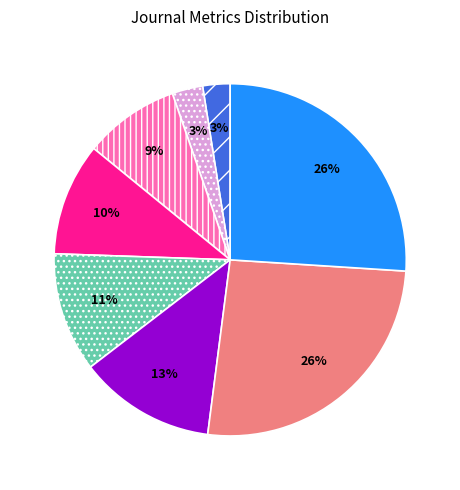

To the nearest percent, what is the average slice percentage?

12%